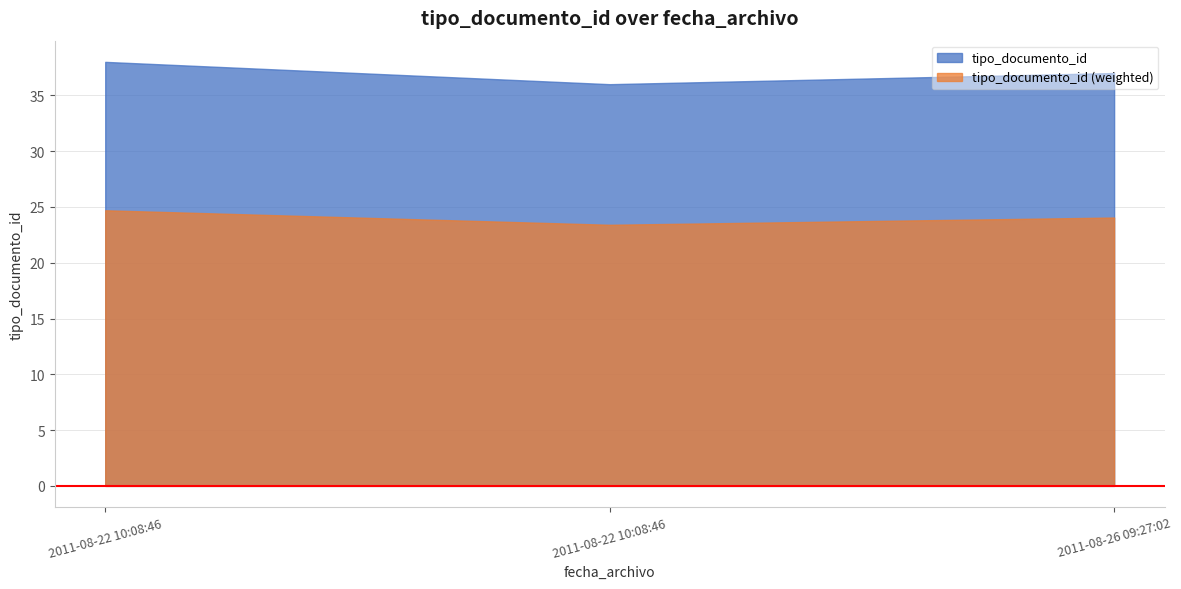

Reading right to left, transcribe all the data shown in this chart.

2011-08-26 09:27:02=37	2011-08-22 10:08:46=36	2011-08-22 10:08:46=38